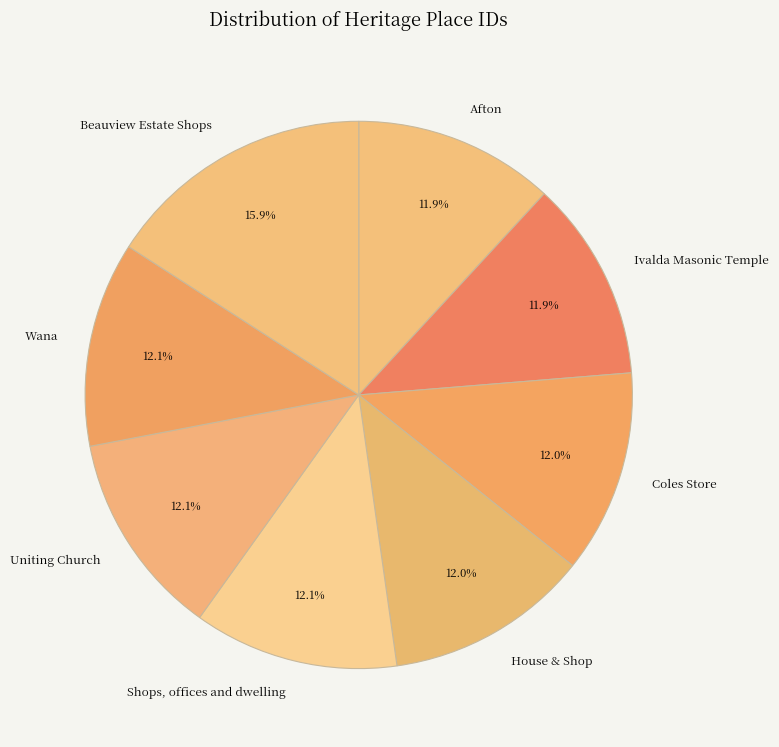

Is Afton the majority of the pie?

No